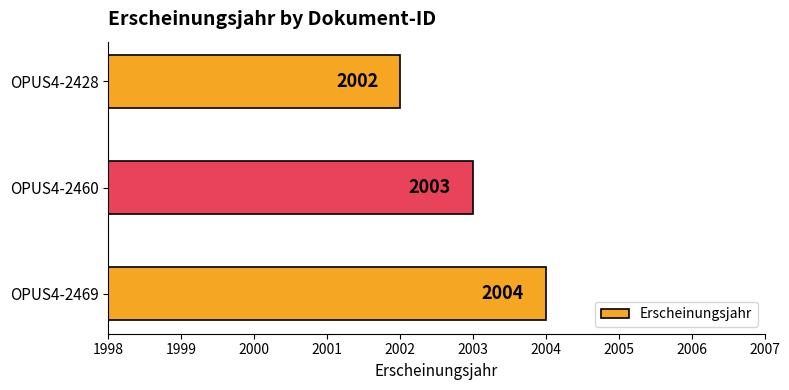

Reading top to bottom, extract all data points from this chart.

OPUS4-2428=2002	OPUS4-2460=2003	OPUS4-2469=2004